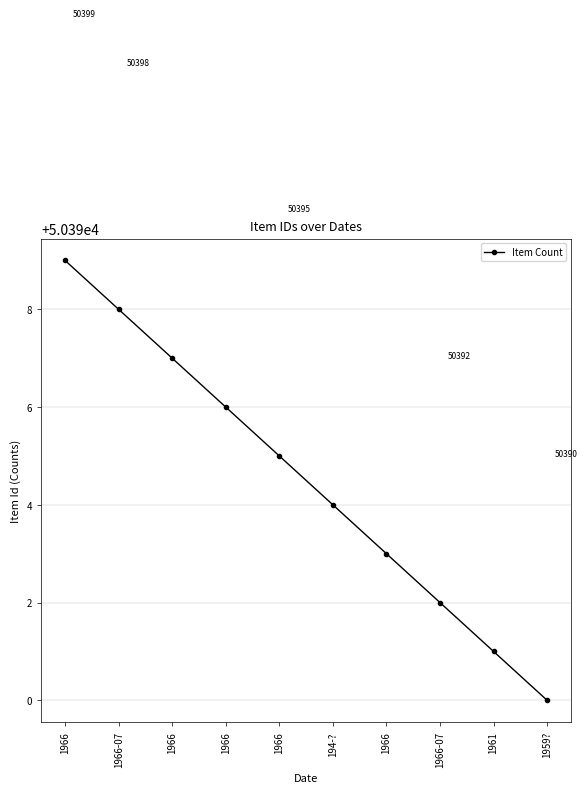

What is the difference between the maximum and minimum values?

9